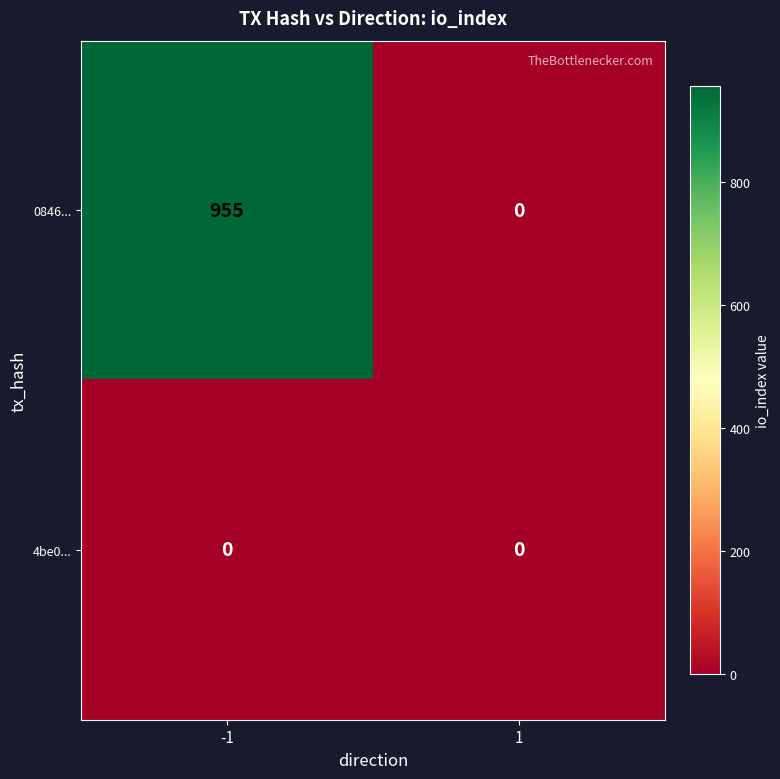

What is the difference between the maximum and minimum values in the 0846... series?

955